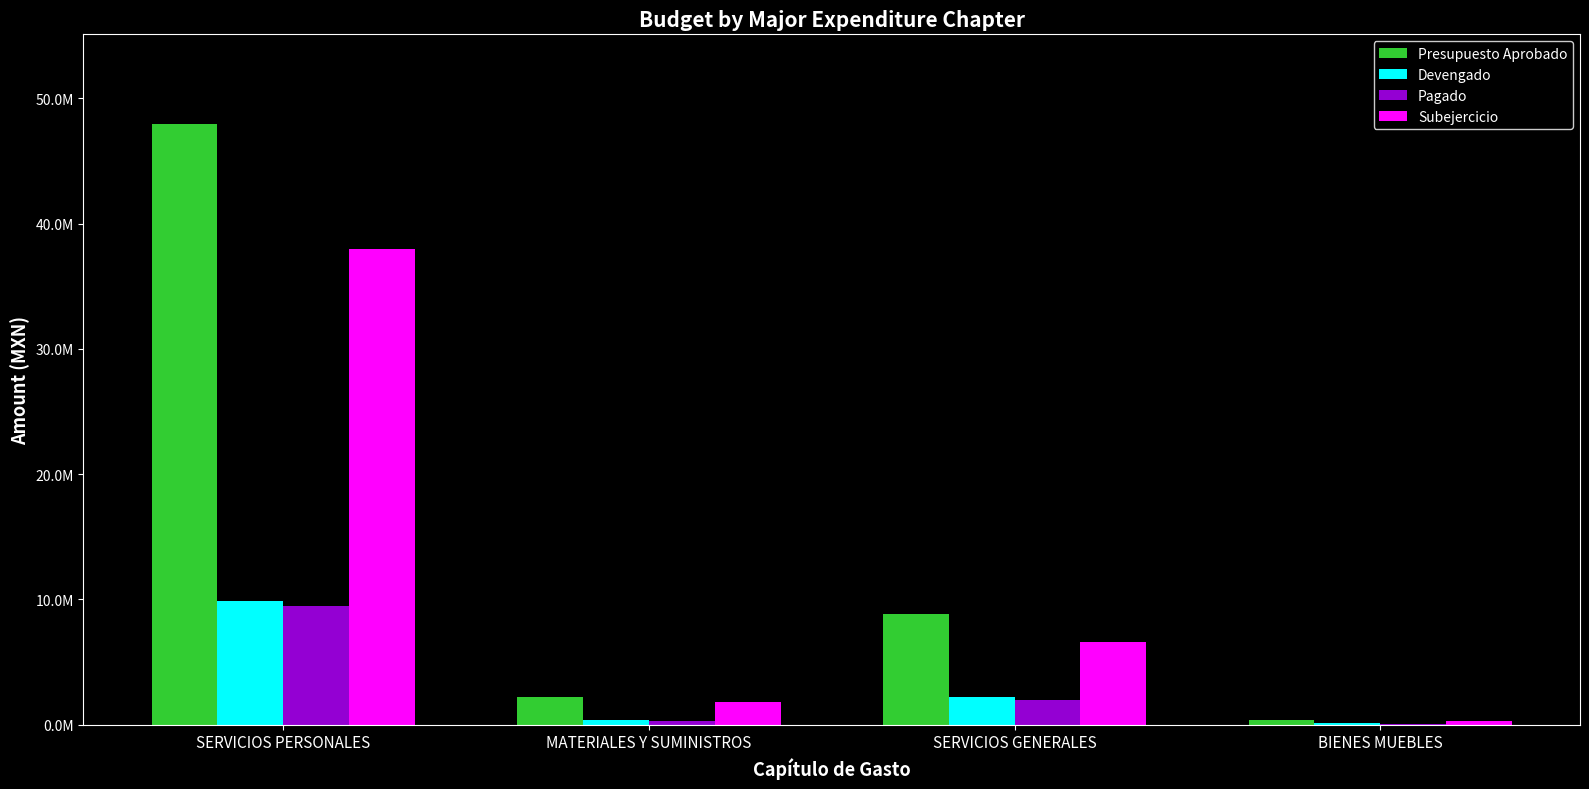

What are all the series names shown in the legend?

Presupuesto Aprobado, Devengado, Pagado, Subejercicio